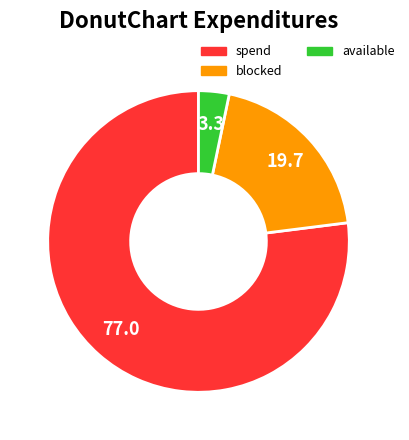

Does any single category account for the majority?

Yes